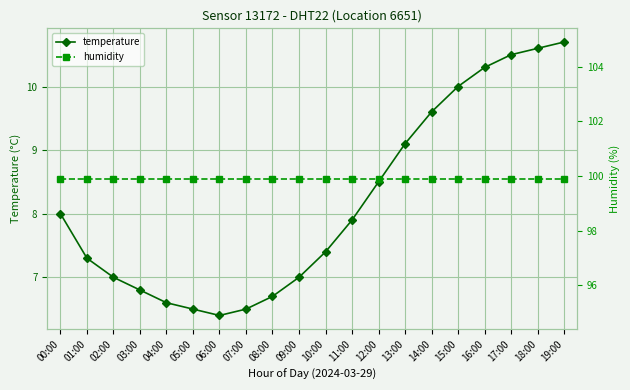

What is the label of the 17th point from the left?

16:00